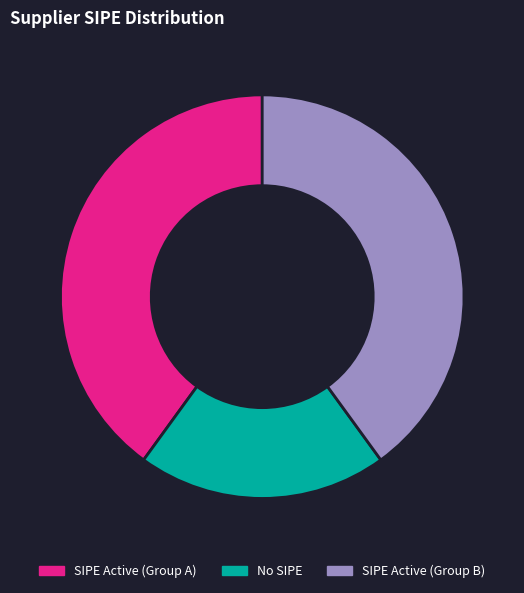

Is it true that SIPE Active (Group B) is 40% of the pie?

True